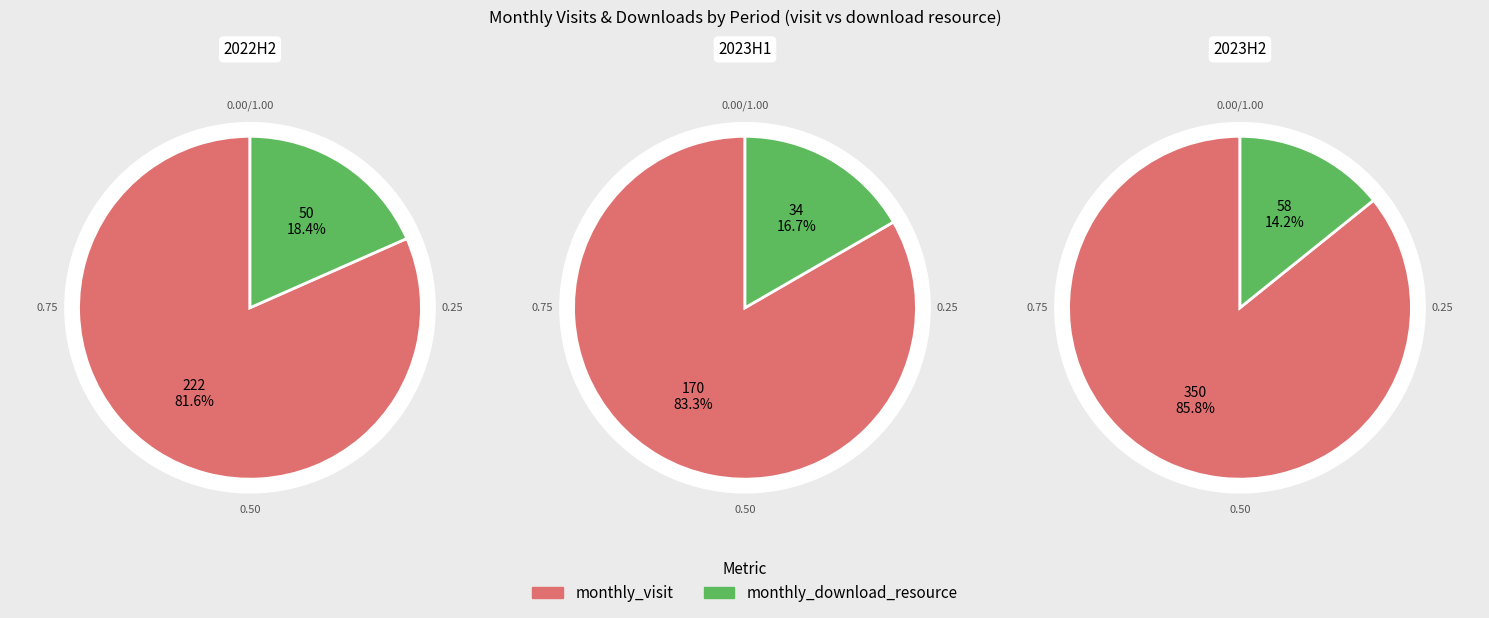

The 2023-02 slice represents 1% of the pie. True or false?

False